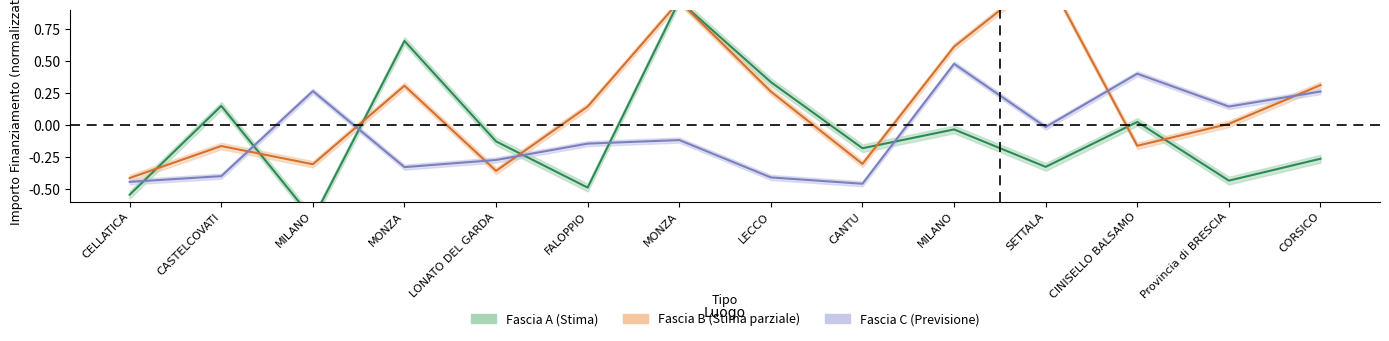

What is the label of the 10th point from the left?

MILANO